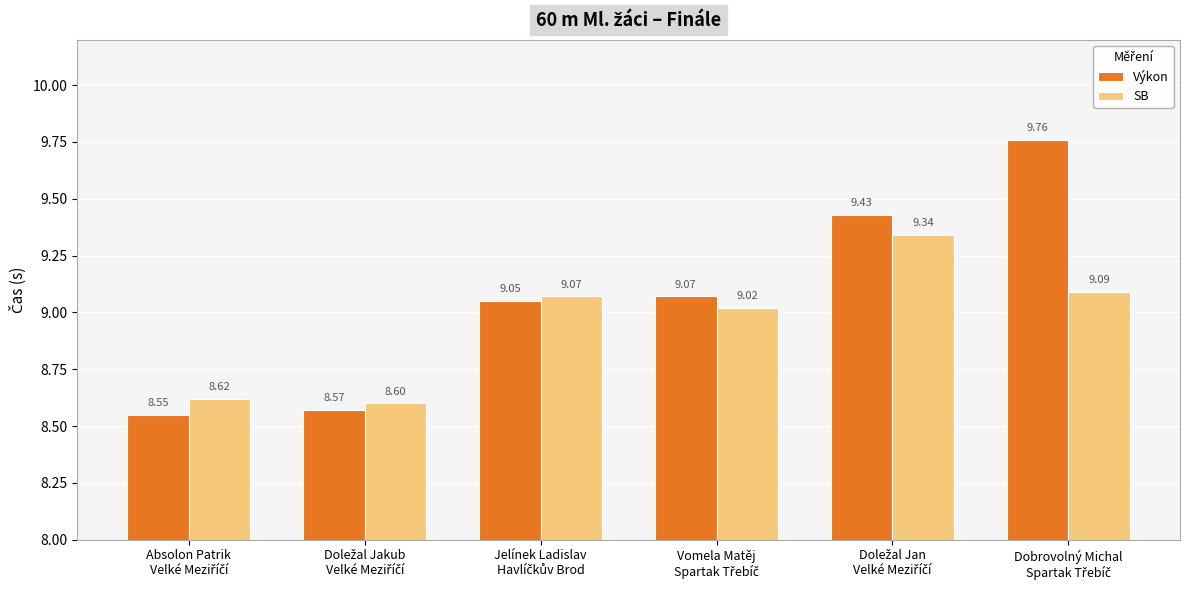

Which series has the largest range (max minus min)?

Výkon